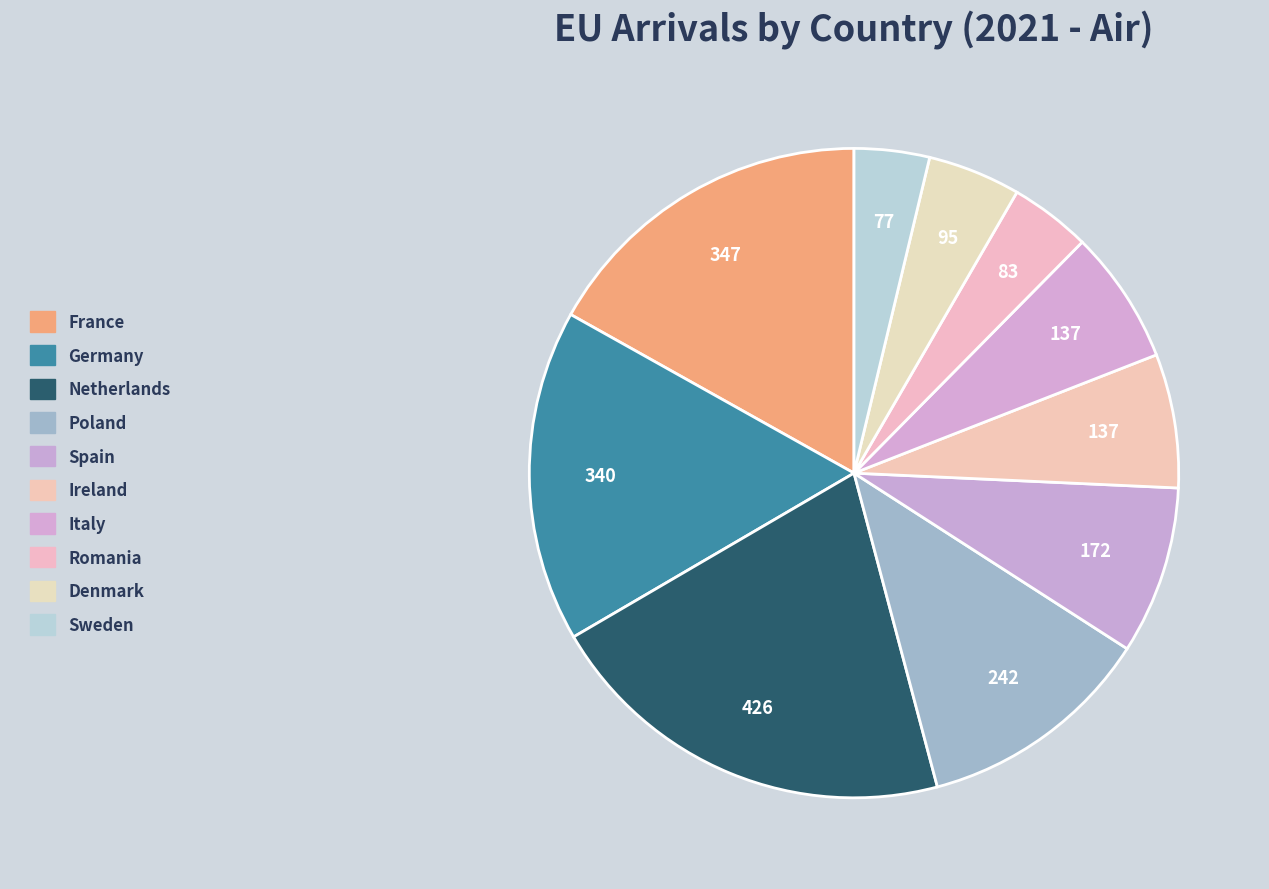

Does any single category account for the majority?

No